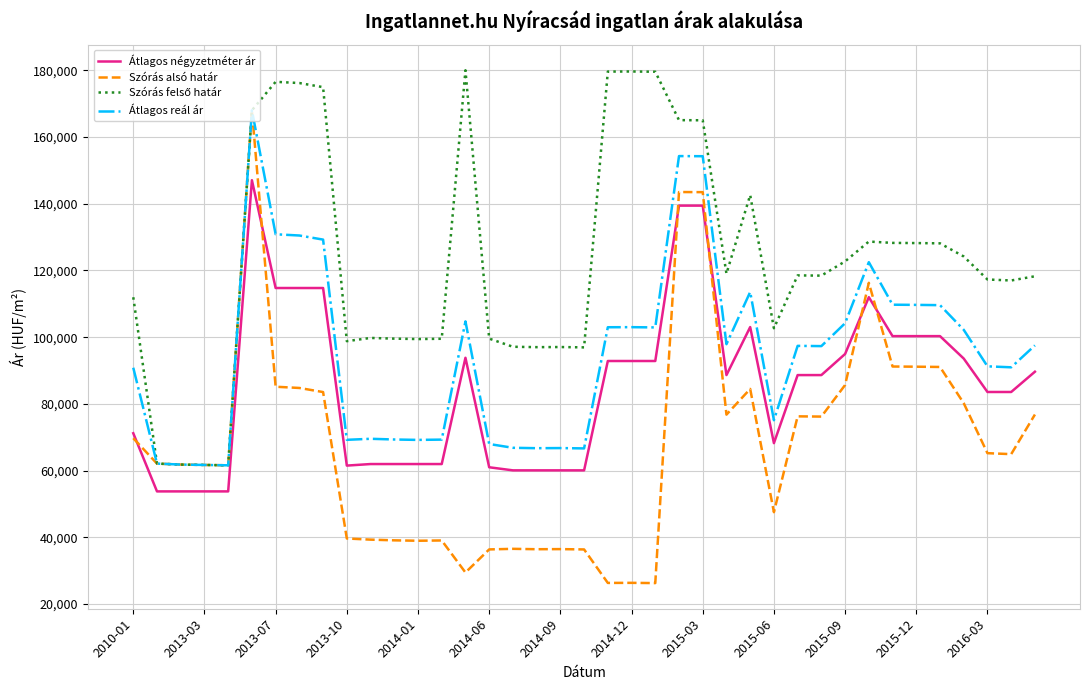

Is this an area chart (filled region under the line)?

No